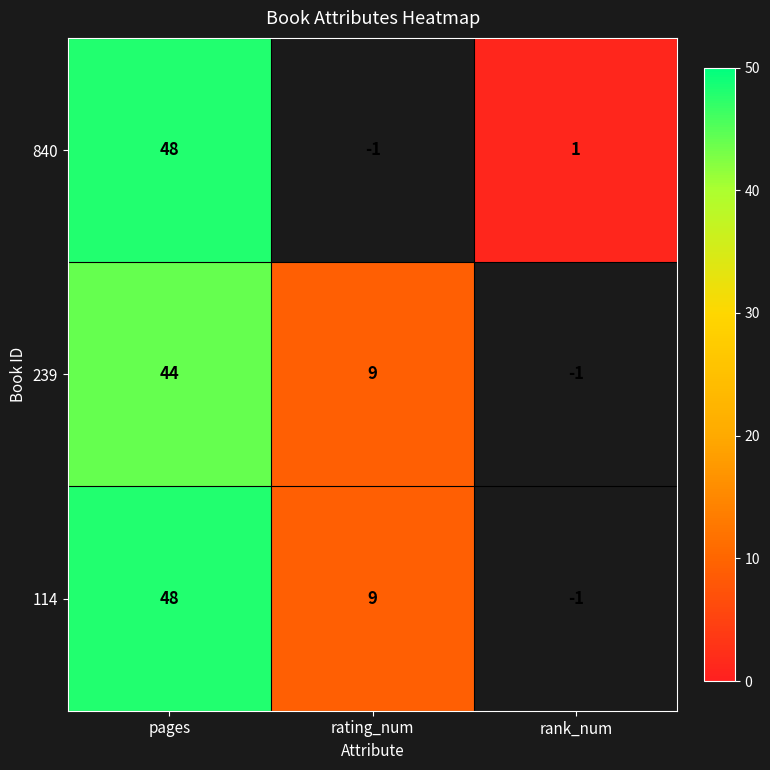

The 840 series shows 26 at pages. True or false?

False